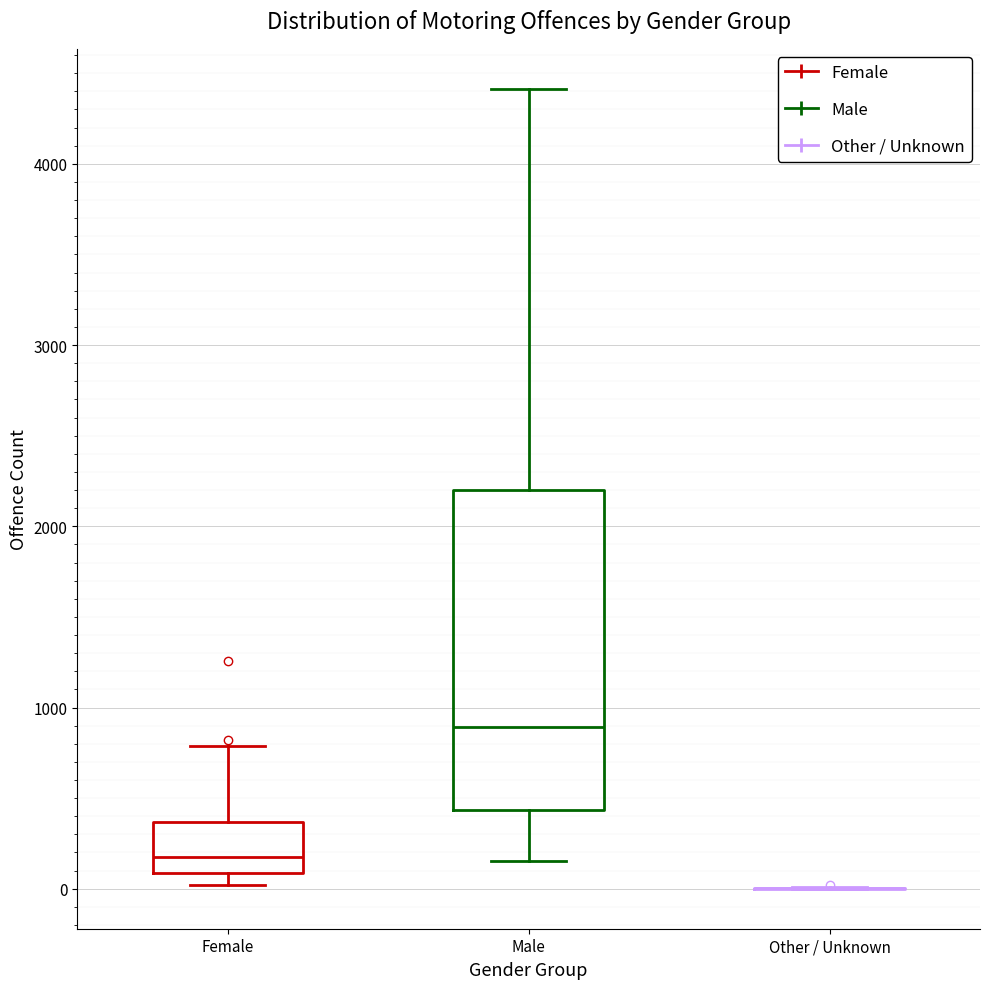

Reading left to right, transcribe this box plot: for each box, give where its median line is, the range the box spans, and where its two whiskers end, as read against the y-axis. The values are not printed on the chart, so give them approximately, as read against the axis.

Female: median 200, box 100 to 400, whiskers 0 to 800
Male: median 900, box 400 to 2200, whiskers 200 to 4400
Other / Unknown: box collapsed to a line at 0, whiskers 0 to 0